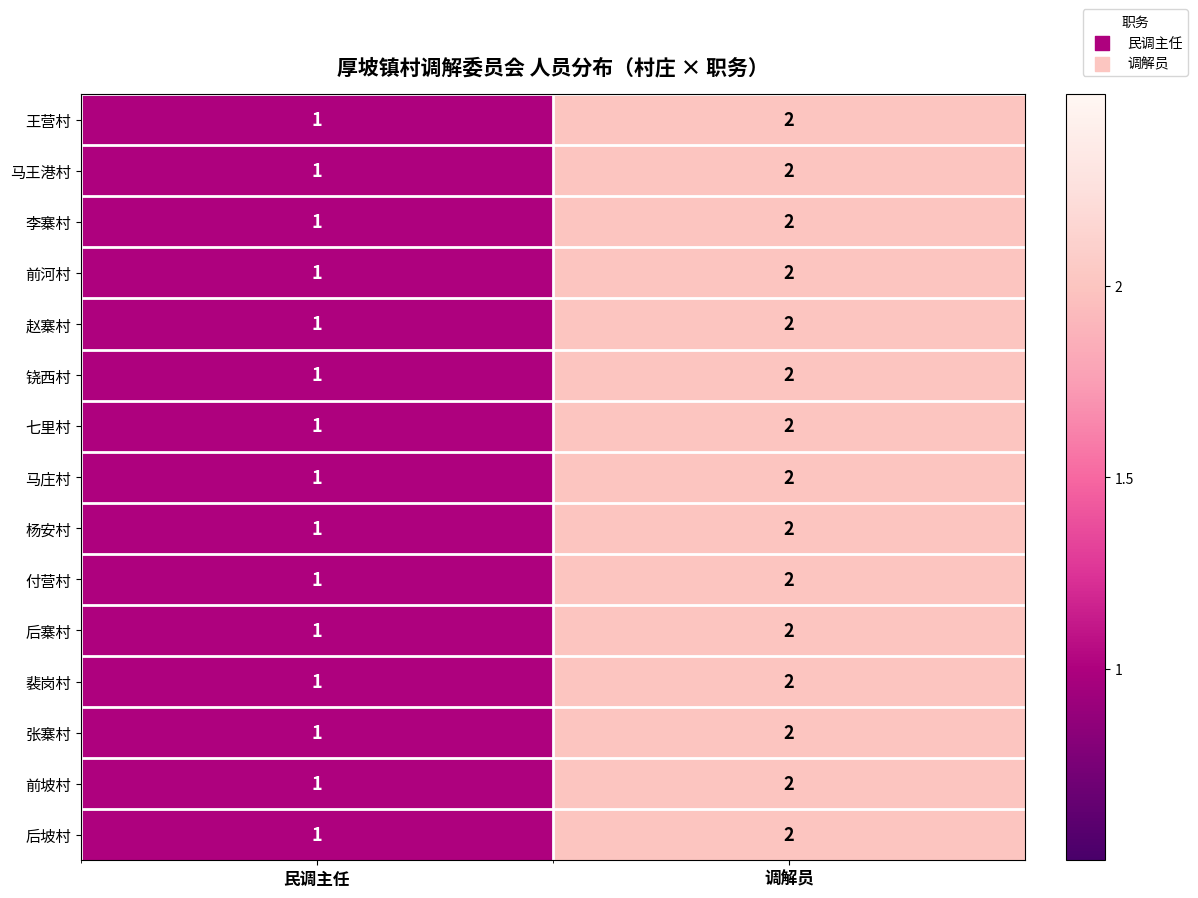

What is the total value across all series at 调解员?

30